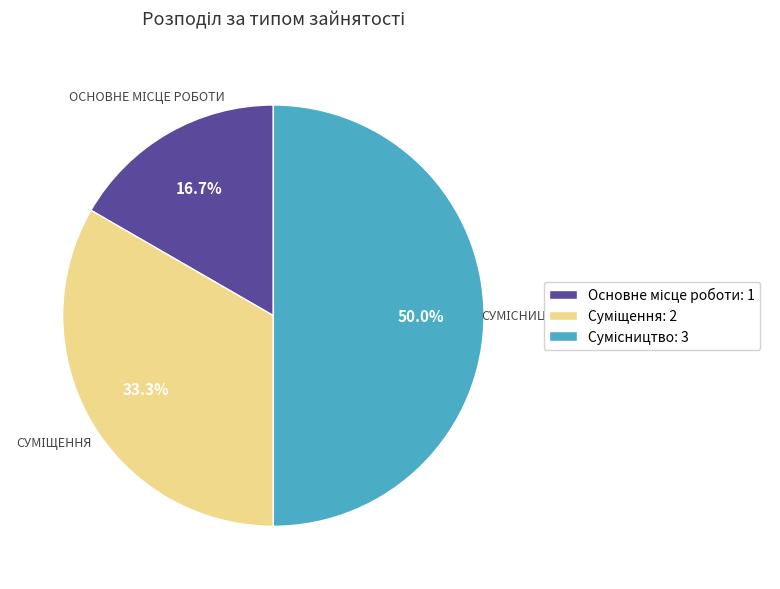

To the nearest percent, what is the average slice percentage?

33%